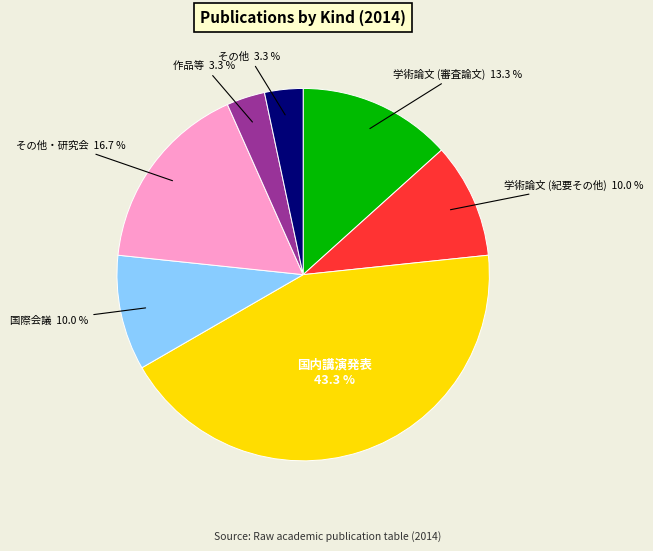

Which slice is the largest?

国内講演発表